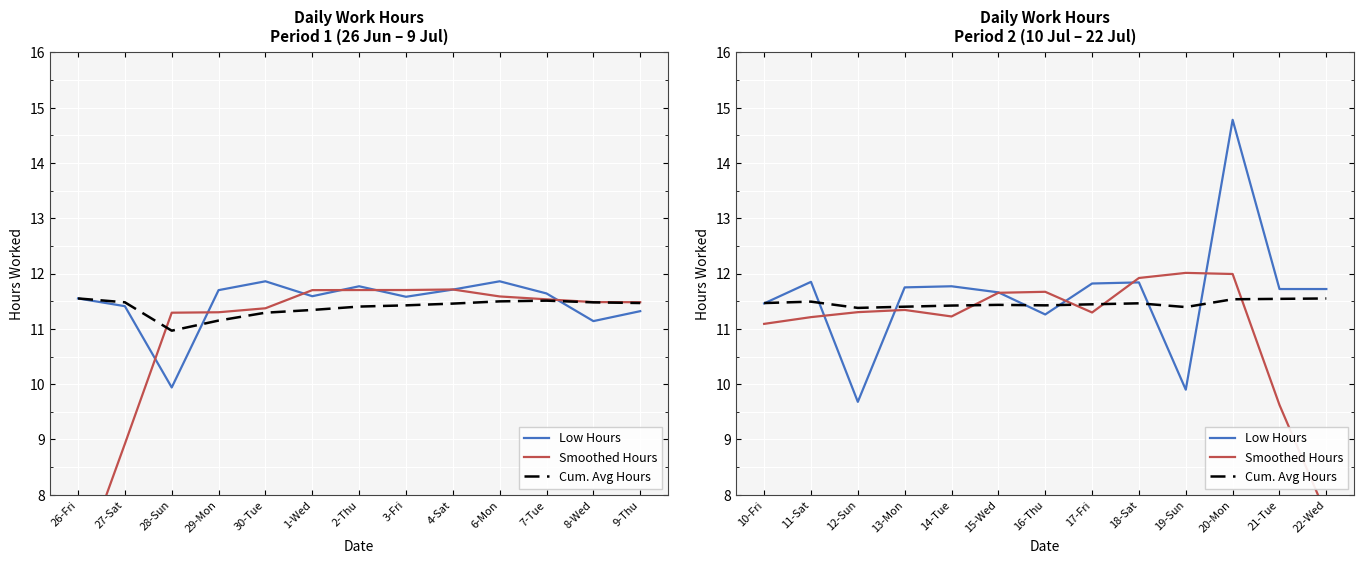

True or false: Cum. Avg Hours has a value of 11.4 at 15-Wed.

True